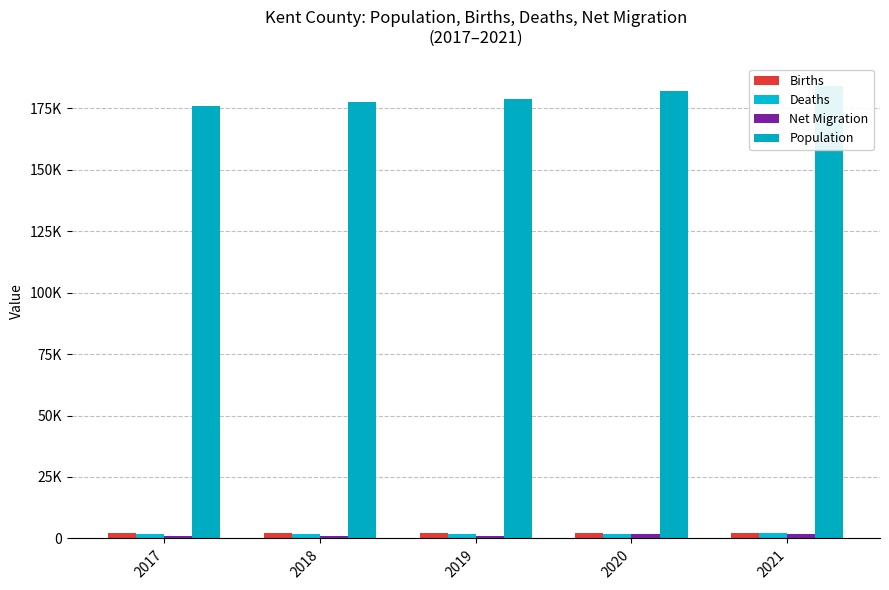

What is the difference between the Deaths values at 2017 and 2021?

619.3